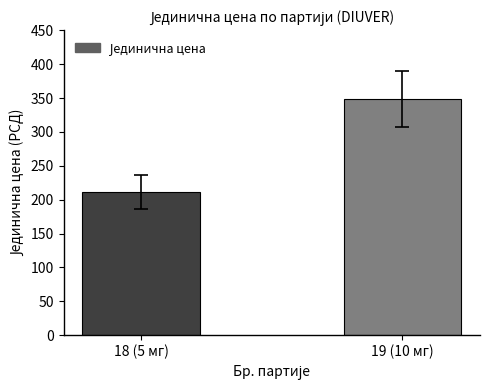

At which label is the value closest to 279?

18 (5 мг)